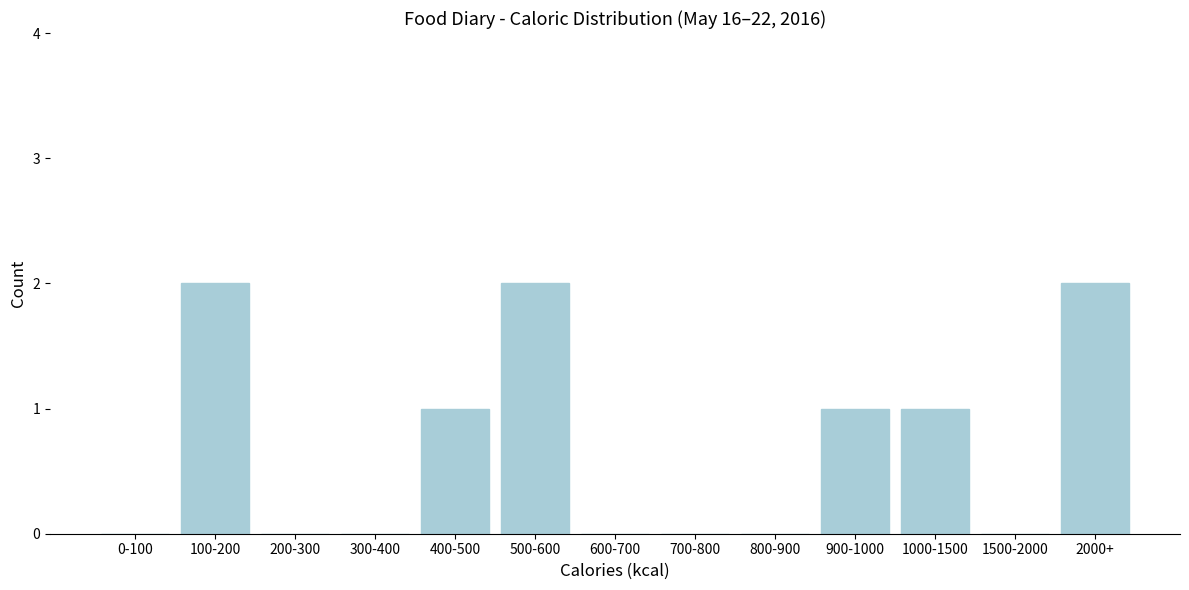

Reading left to right, list all the values displayed in this chart.

0-100=0	100-200=2	200-300=0	300-400=0	400-500=1	500-600=2	600-700=0	700-800=0	800-900=0	900-1000=1	1000-1500=1	1500-2000=0	2000+=2